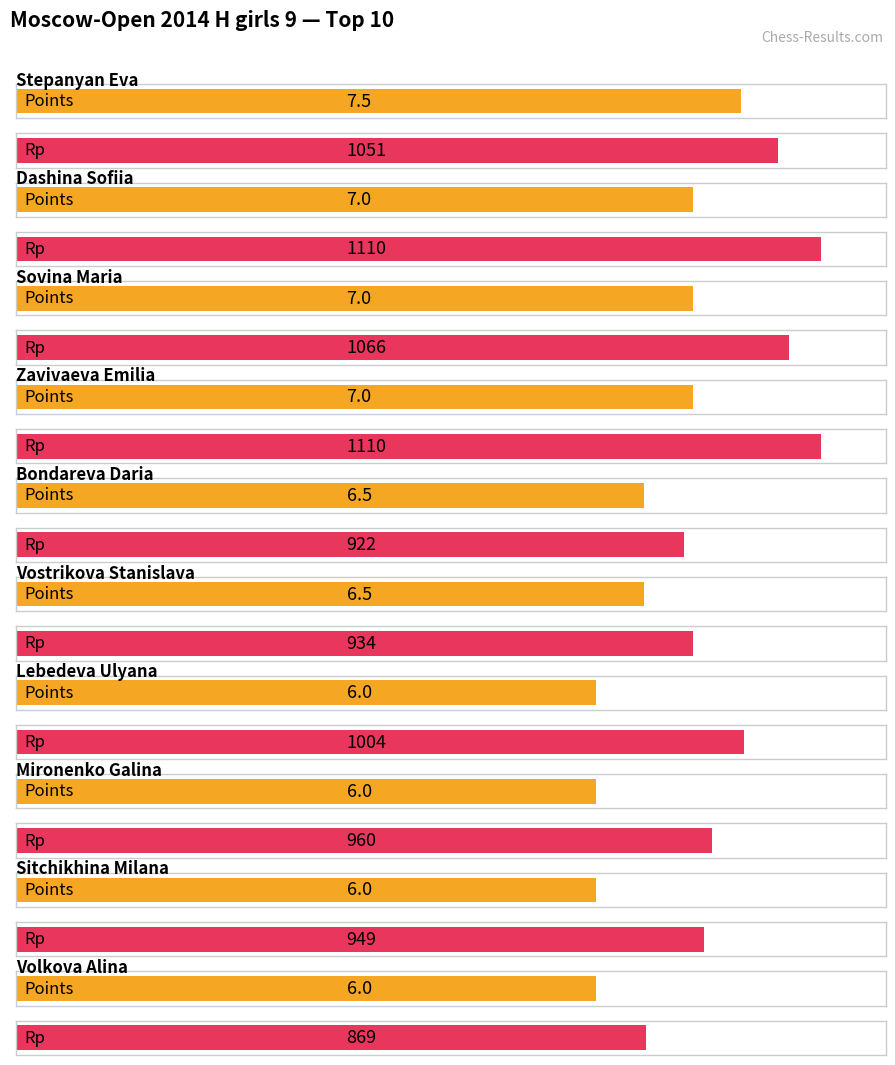

Is the value of Rp at Sitchikhina Milana greater than the value of Points at Lebedeva Ulyana?

Yes